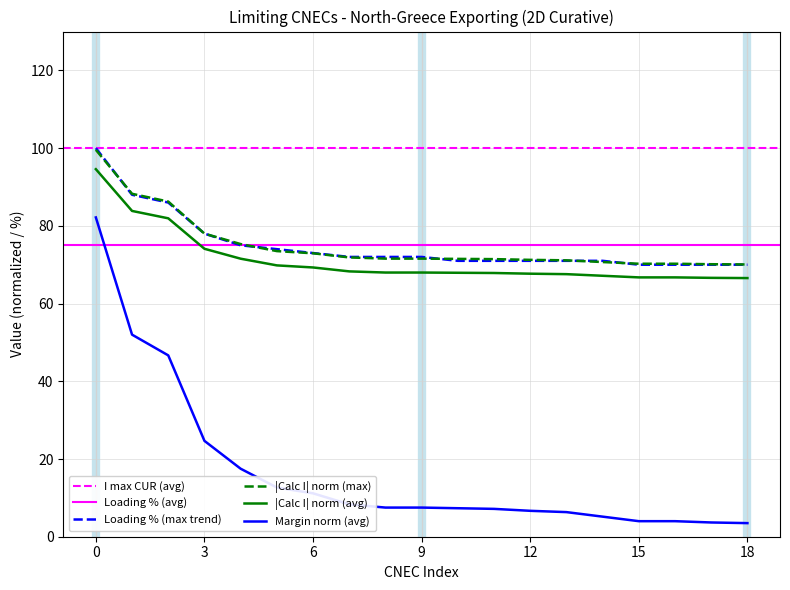

True or false: |Calc I| norm (max) and Margin norm (avg) intersect in this chart.

False